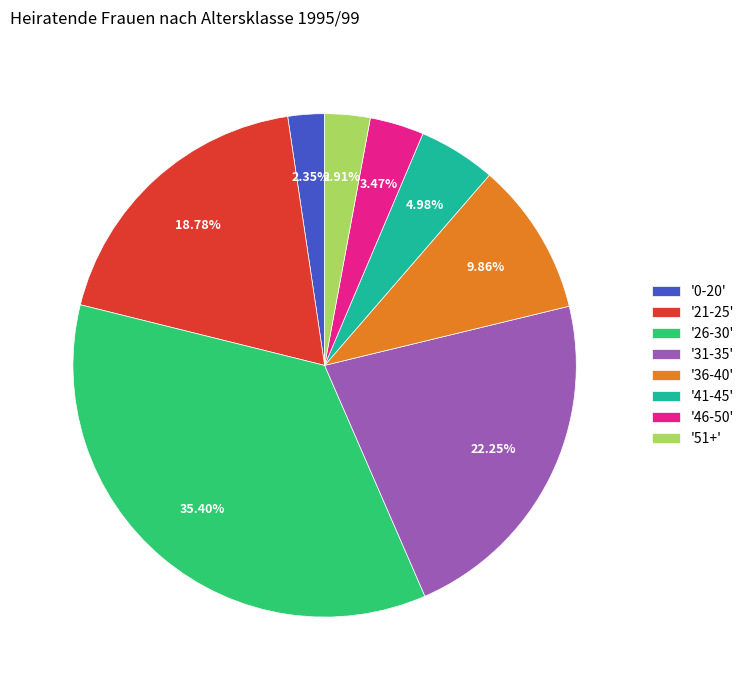

Is the sum of '21-25' and '0-20' greater than half?

No